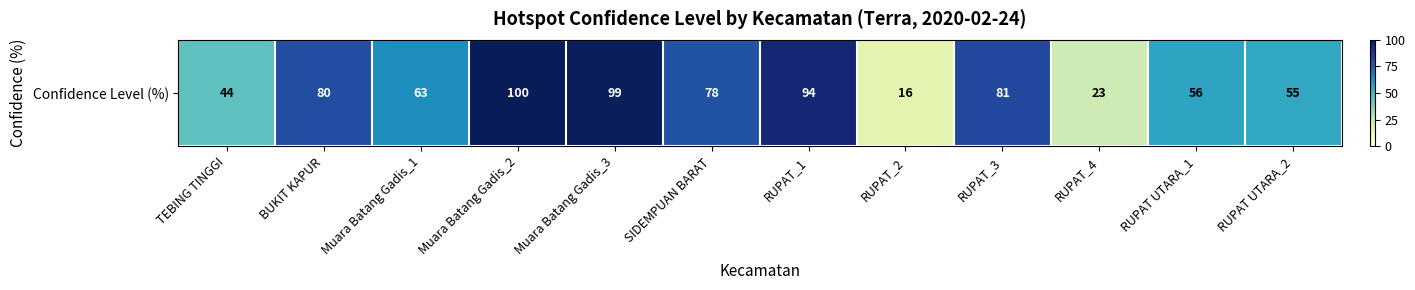

What is the change in value from BUKIT KAPUR to Muara Batang Gadis_2?

+20